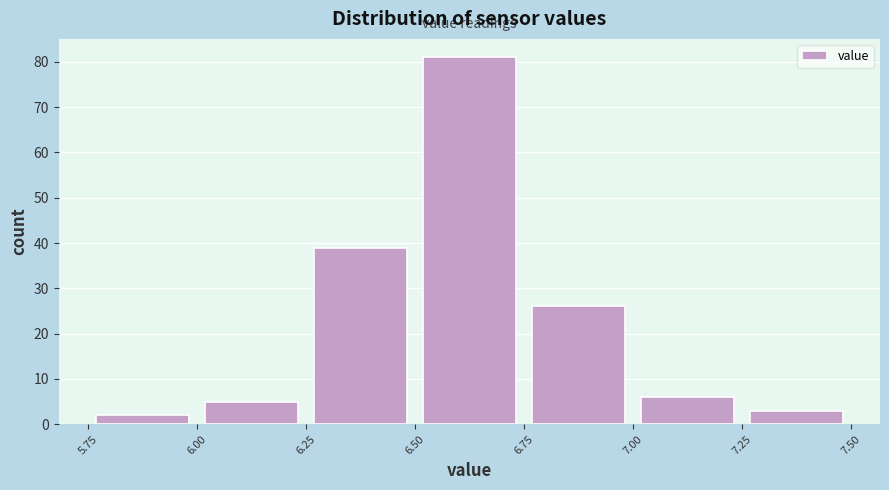

Reading left to right, transcribe this chart: for each bar, give the range it covers on the x-axis and its height. The values are not printed on the chart, so give them approximately, as read against the axis.

5.75 to 6.00: 2
6.00 to 6.25: 5
6.25 to 6.50: 39
6.50 to 6.75: 81
6.75 to 7.00: 26
7.00 to 7.25: 6
7.25 to 7.50: 3